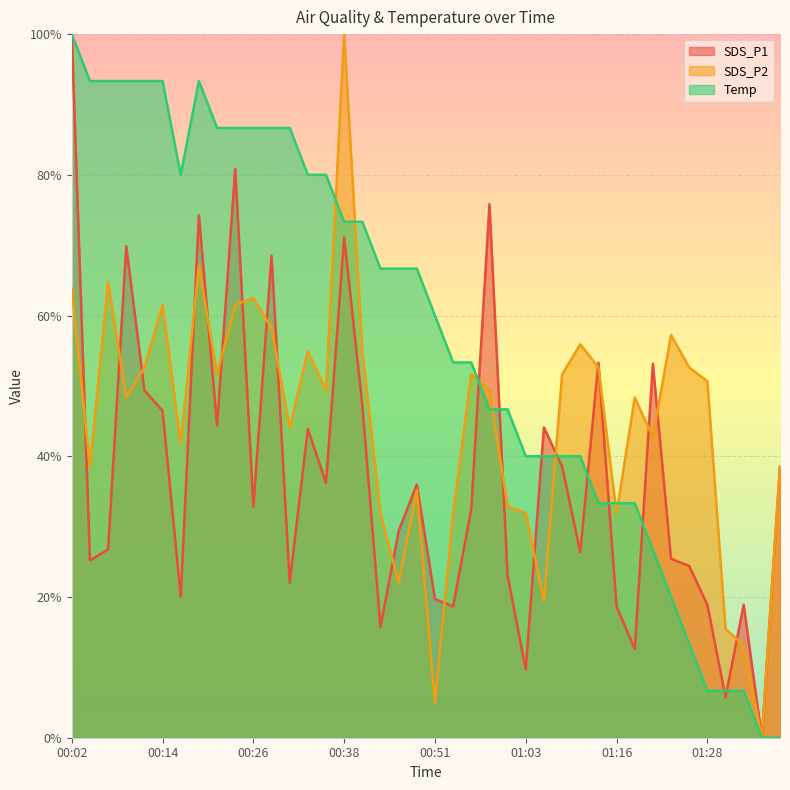

Between which two adjacent categories do SDS_P1 and Temp first intersect?

00:56 and 00:58